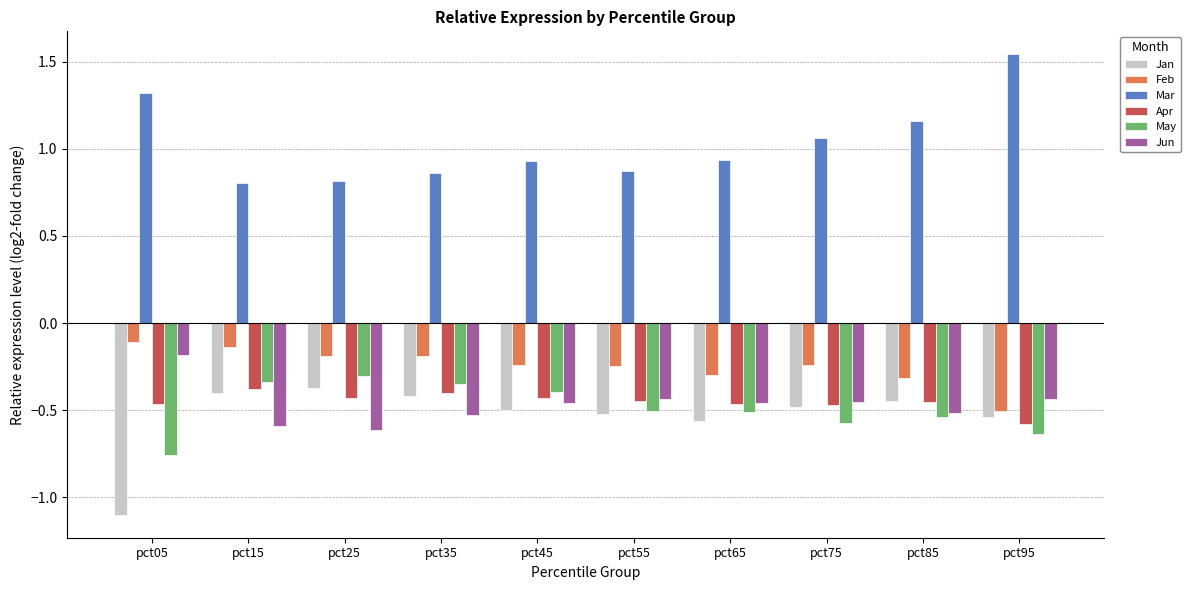

What is the spread (max minus min) of values at pct85?

1.7